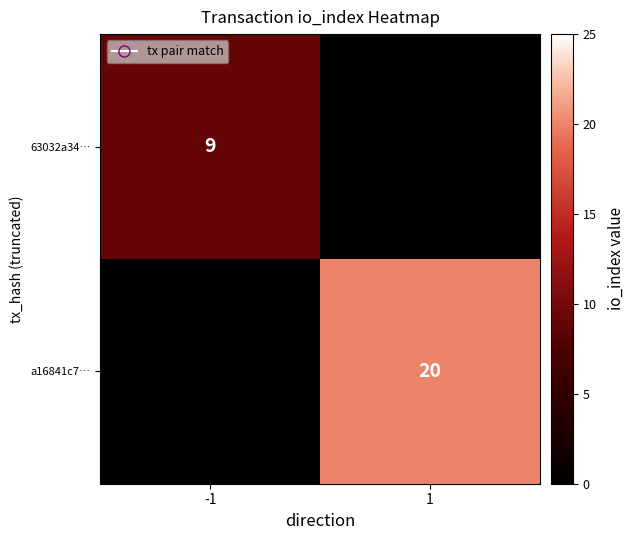

What is the smallest value displayed?

9.0